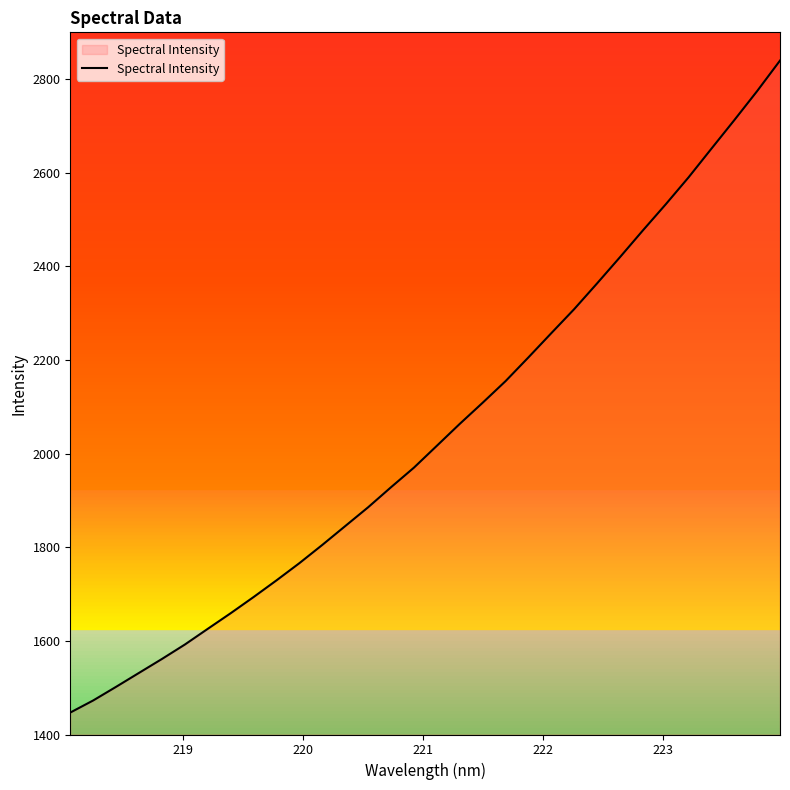

What is the minimum value shown in the chart?

1446.9